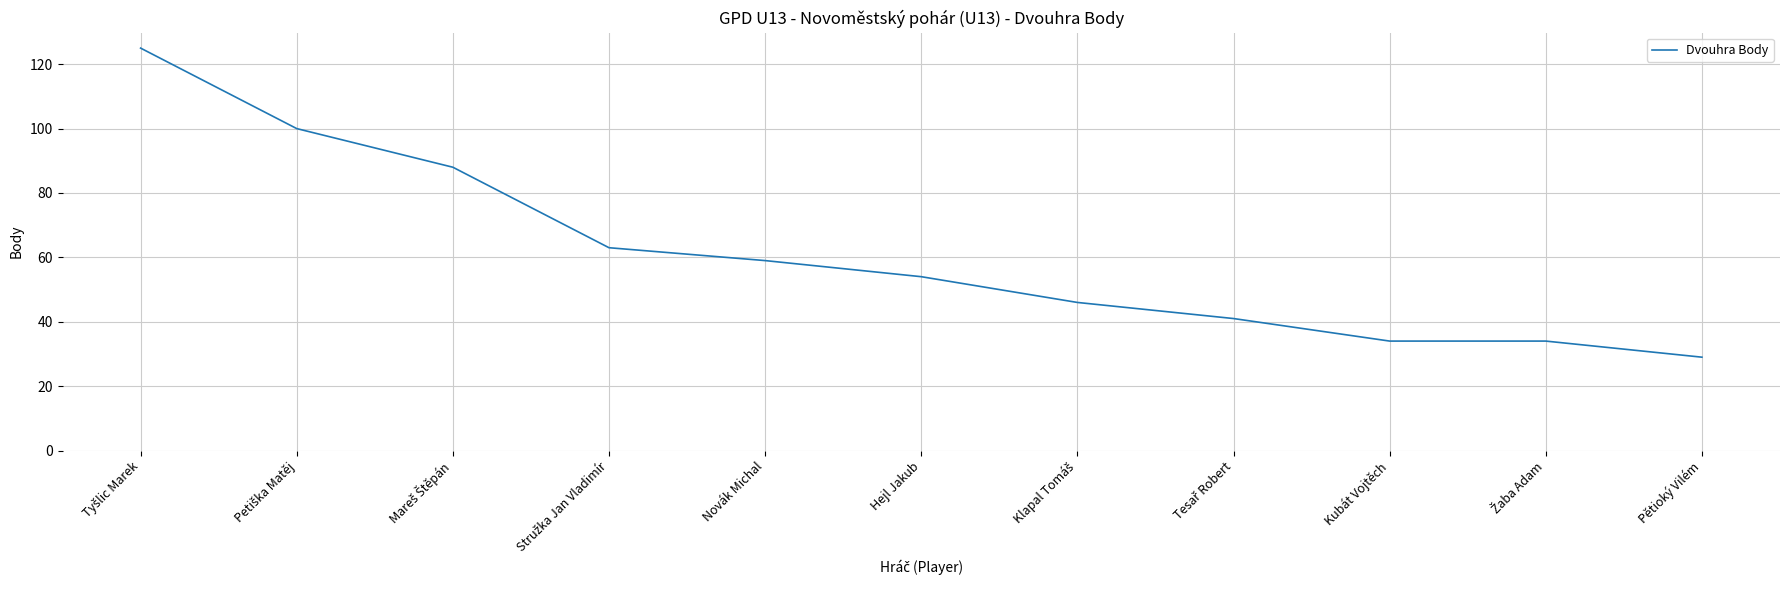

What is the approximate value at Pětioký Vilém?

29